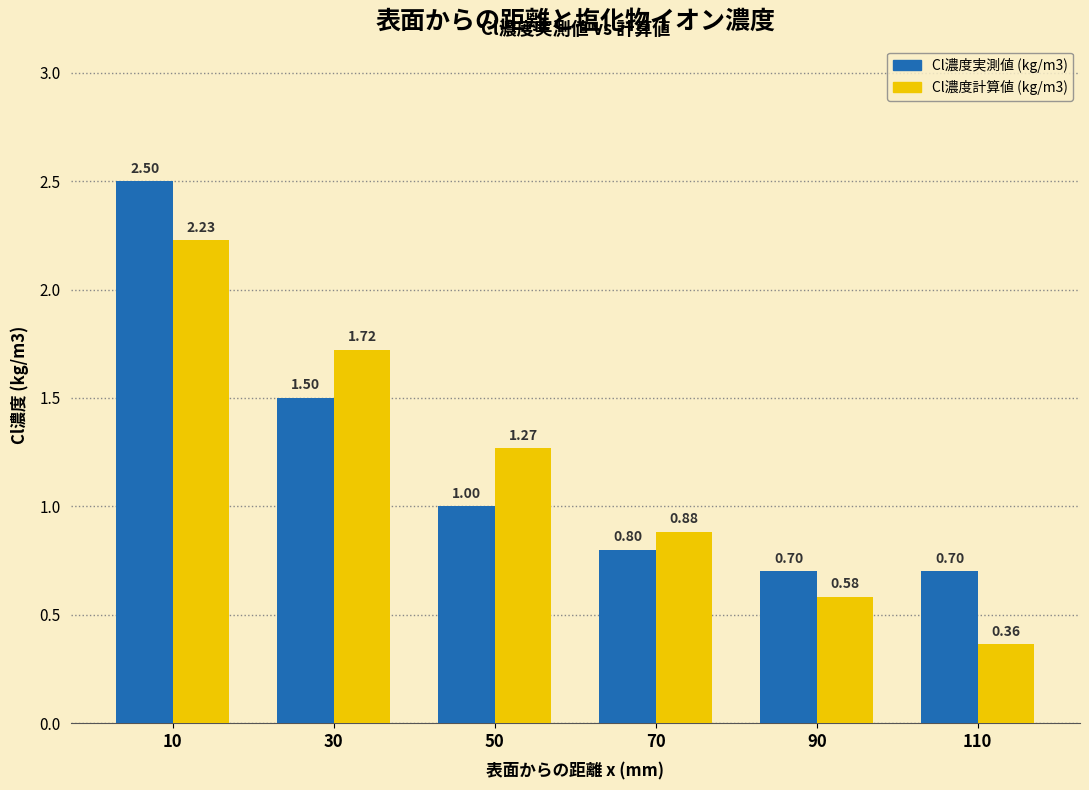

What is the sum of all Cl濃度実測値 (kg/m3) values?

7.2